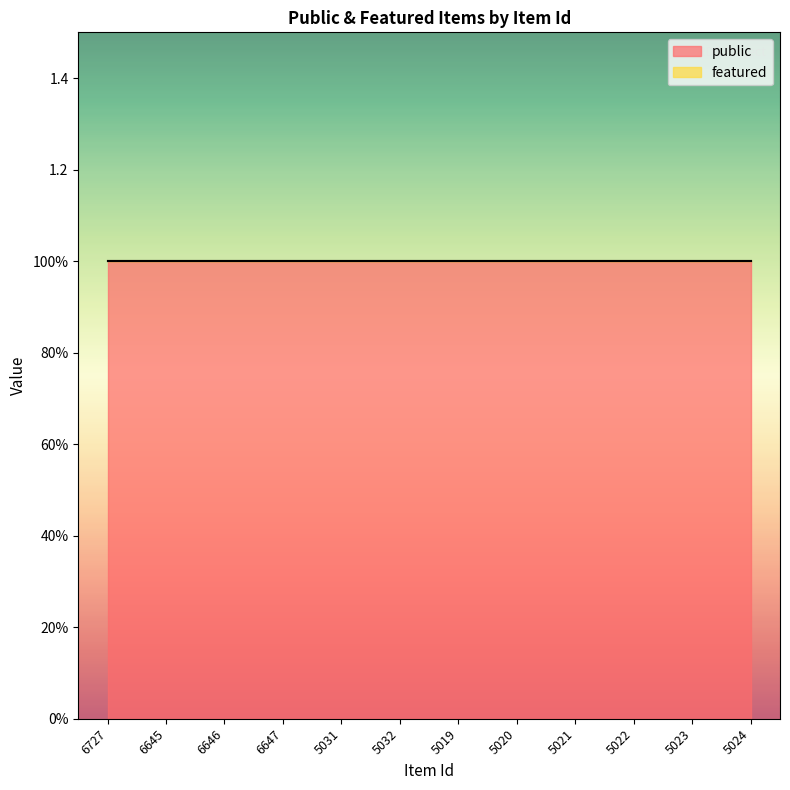

Which series has the largest total across all categories?

public